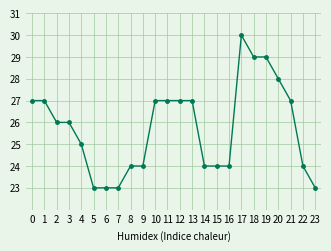

What is the value of the 16th point from the left?

24